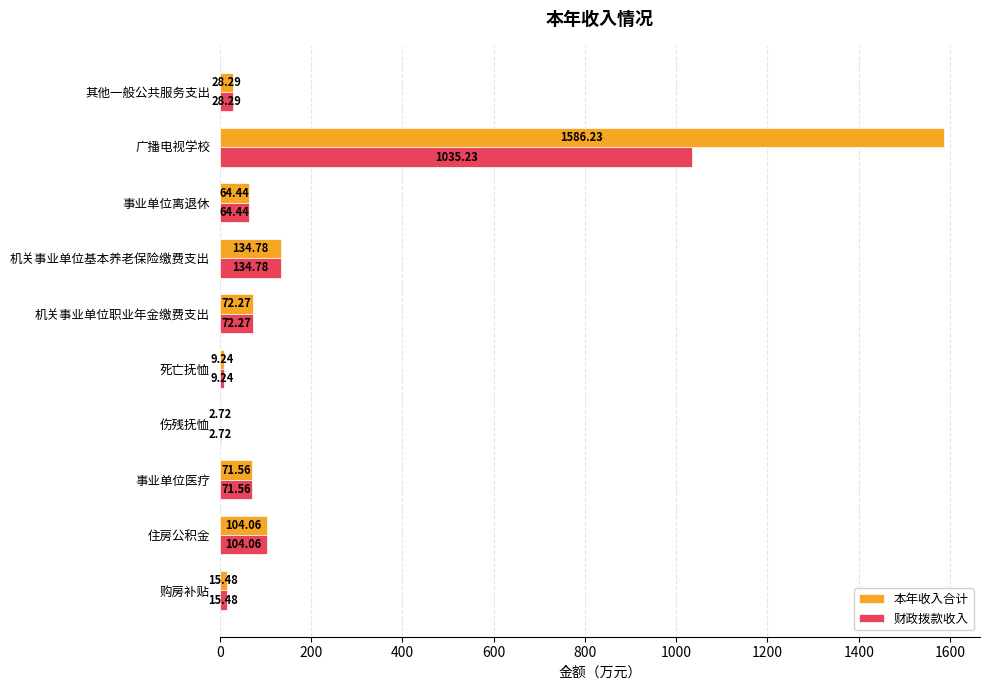

What is the sum of the 本年收入合计 values at 事业单位离退休 and 其他一般公共服务支出?

92.7